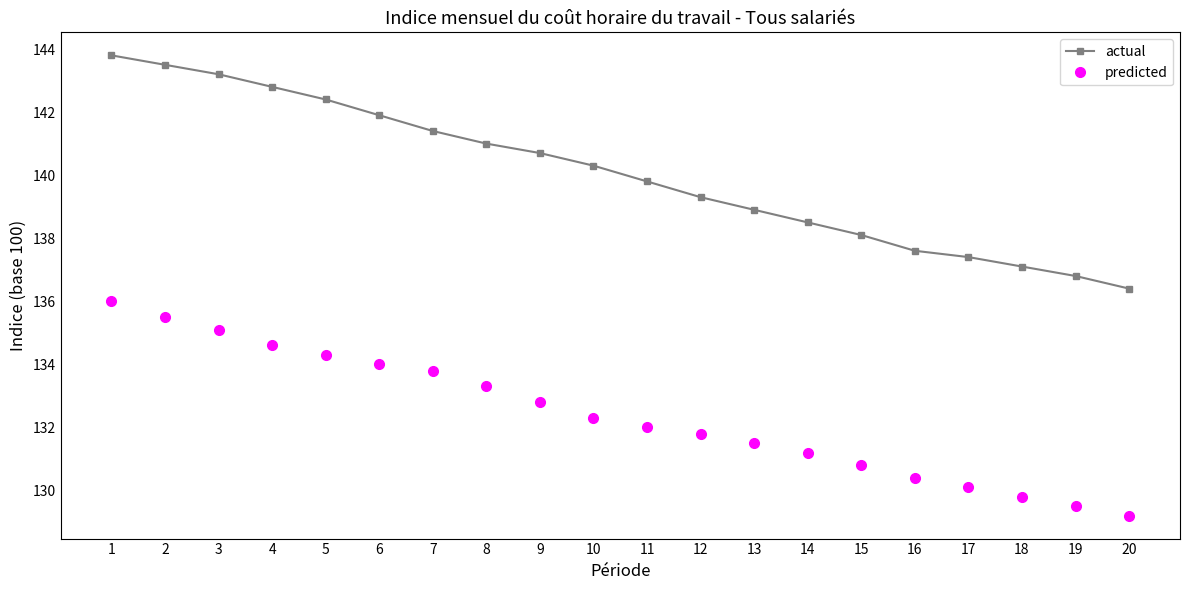

Rank the categories by predicted value from lowest to highest.

20, 19, 18, 17, 16, 15, 14, 13, 12, 11, 10, 9, 8, 7, 6, 5, 4, 3, 2, 1